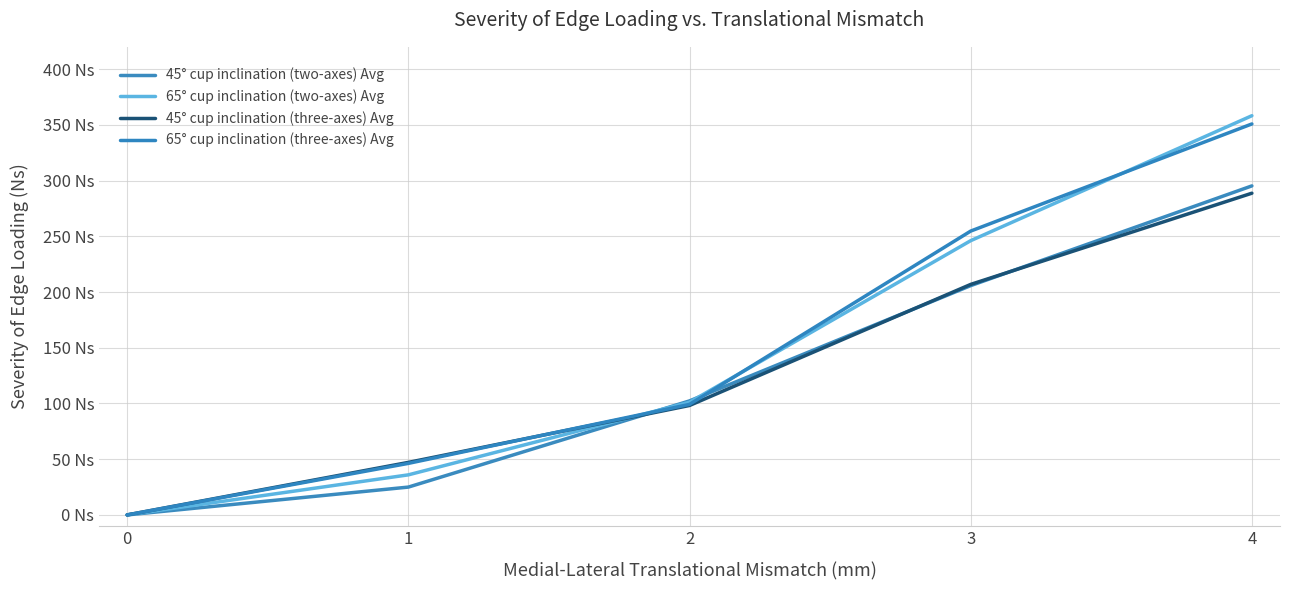

Where is 65° cup inclination (two-axes) Avg nearest to the value 179?

3